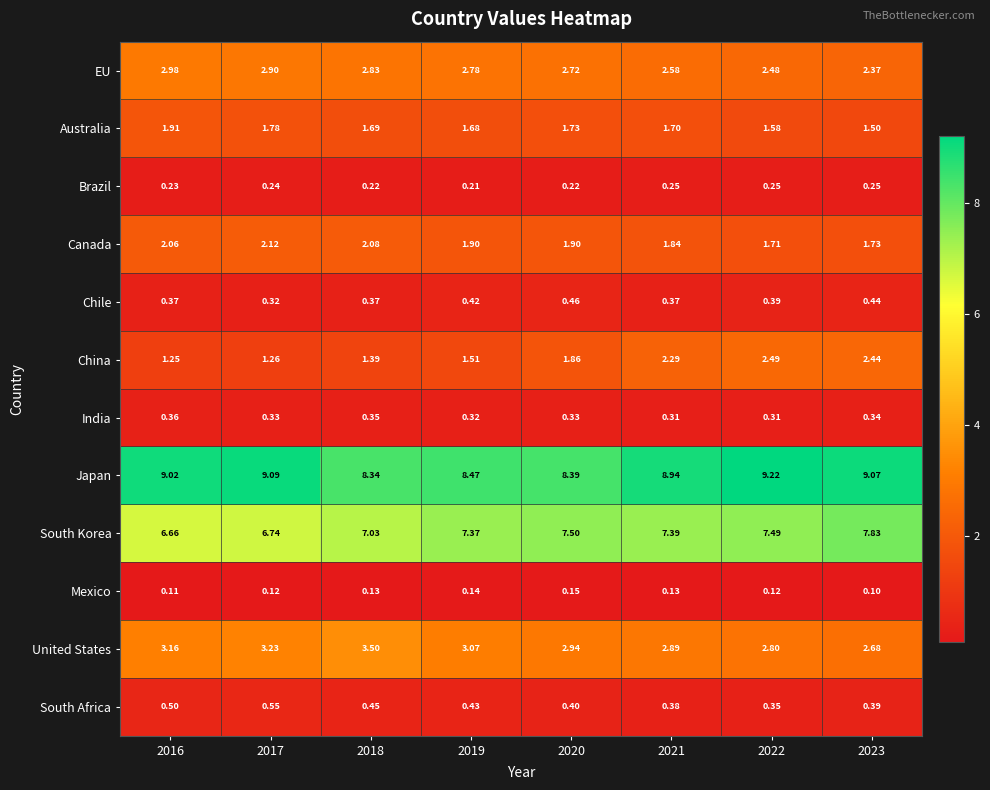

Between 2020 and 2022, which series saw the biggest shift?

Japan